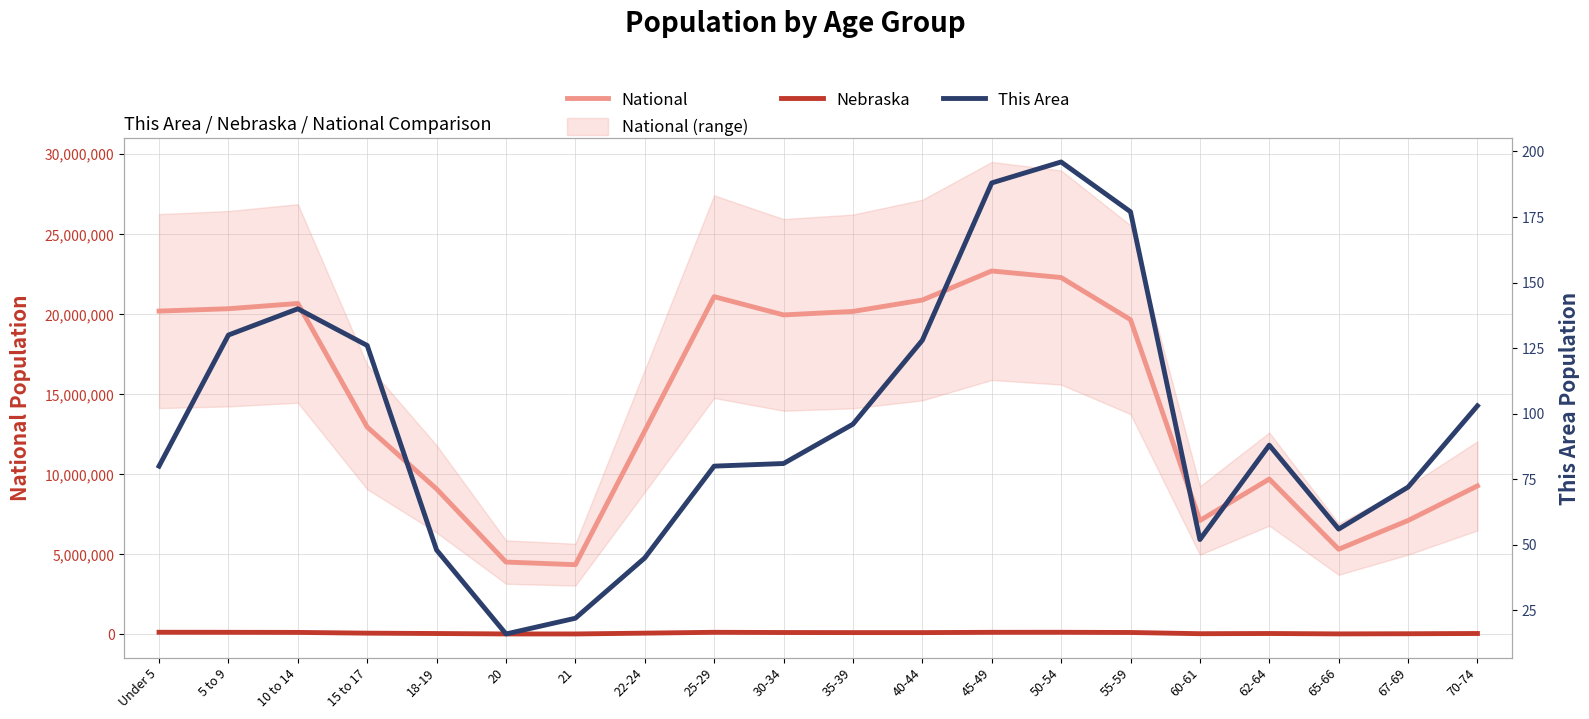

Is it true that National equals 4354294 at 21?

True